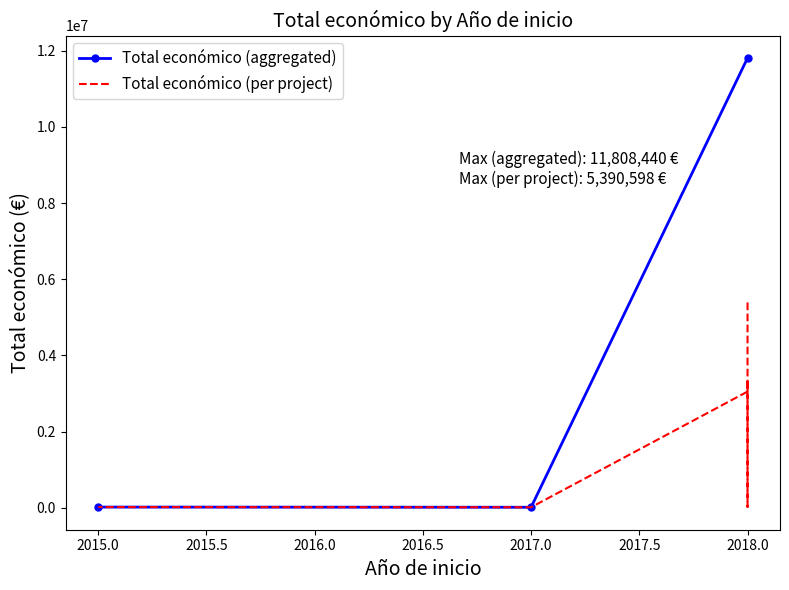

At which category does the data reach its first local peak?

2018